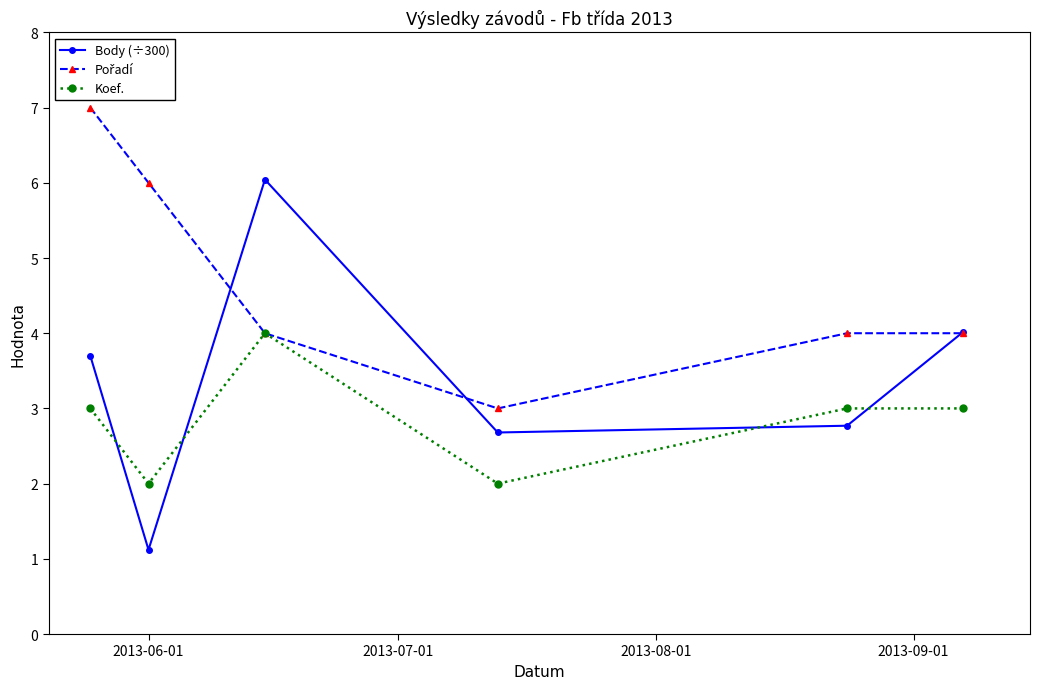

How many interior local valleys does the Koef. series have?

2